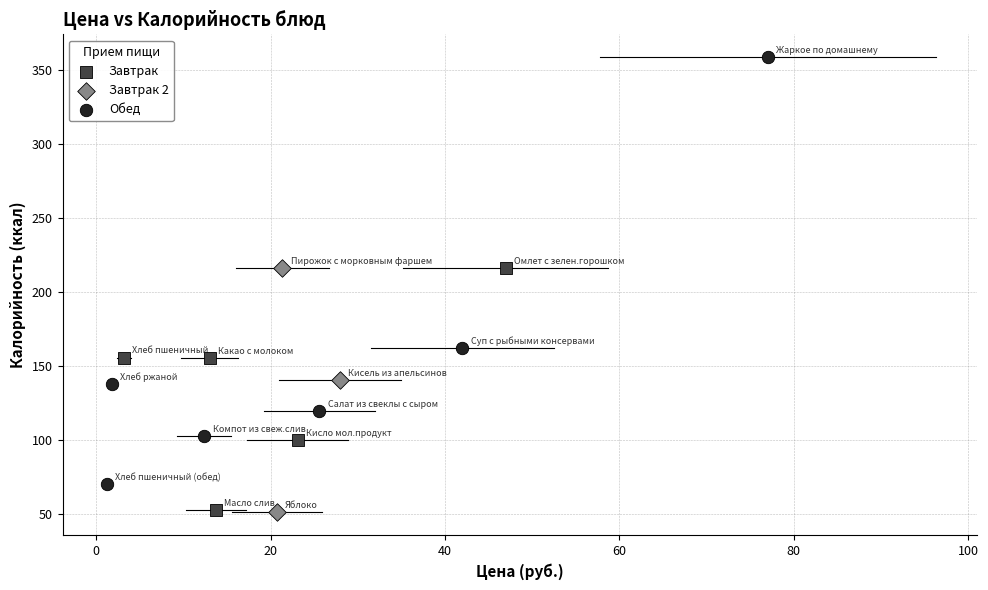

Which series has the widest spread of Y values?

Обед